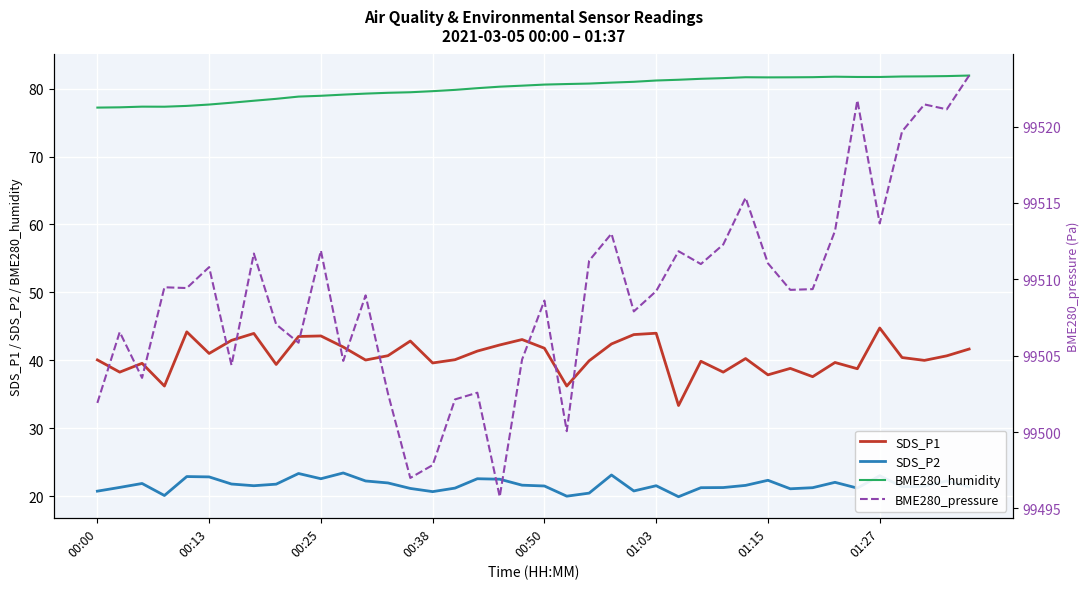

The BME280_humidity series shows 79.4 at 13. True or false?

True